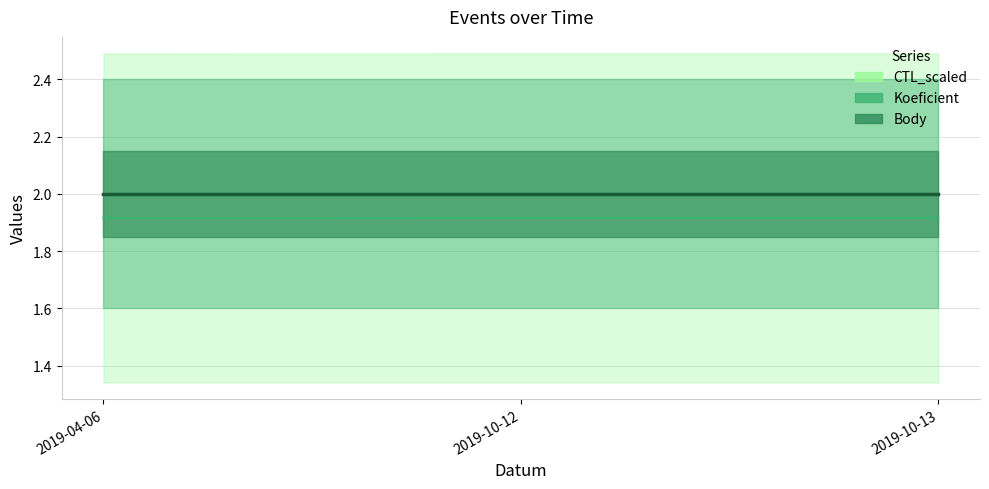

Reading left to right, list all the values displayed in this chart.

Koeficient: 2.0	2.0	2.0
Body: 2.0	2.0	2.0
CTL_scaled: 1.9	1.9	1.9